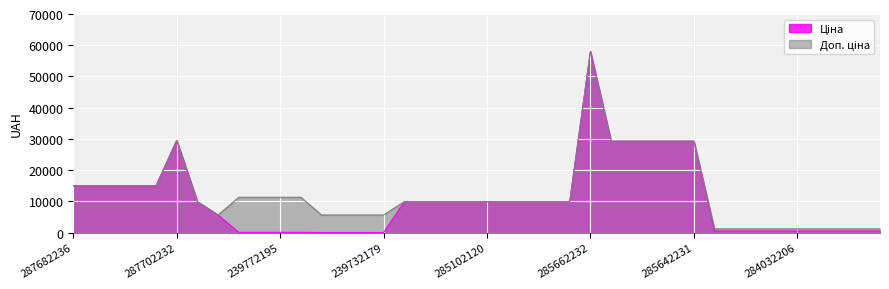

True or false: Доп. ціна and Ціна intersect in this chart.

False